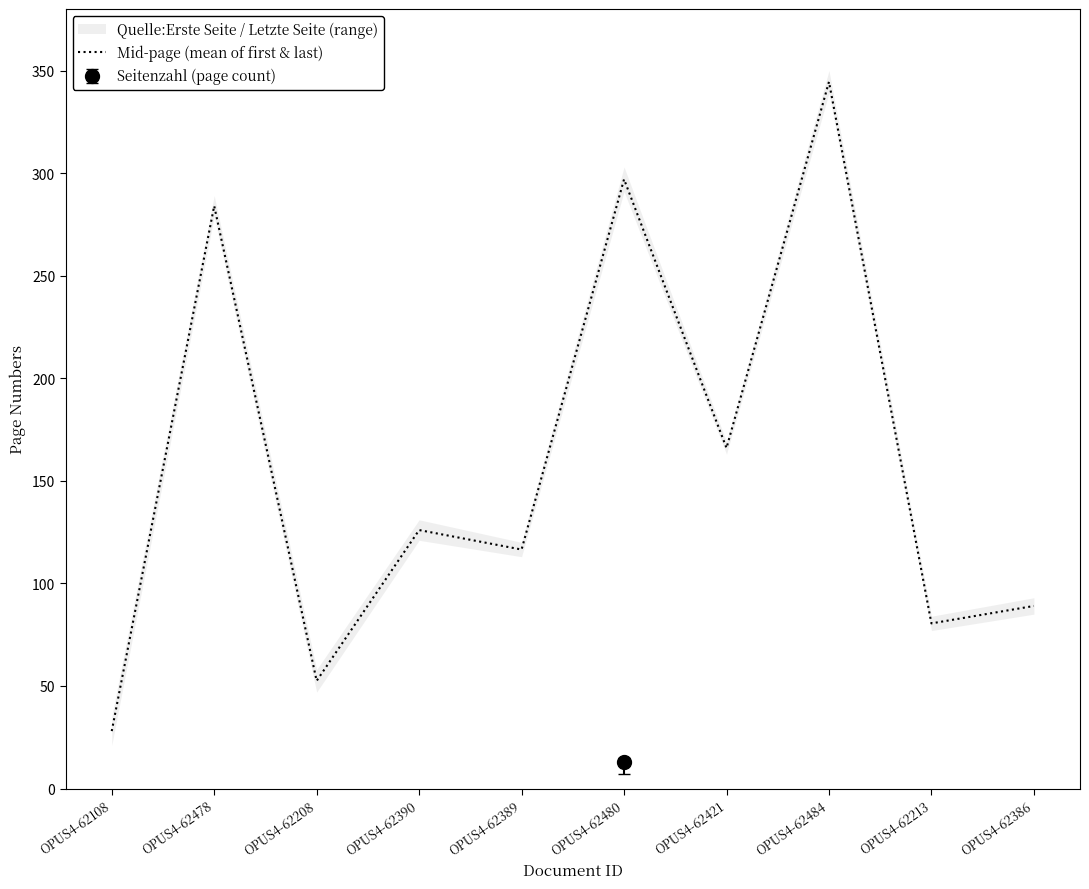

Reading left to right, list all the values displayed in this chart.

28.0	284.0	52.5	126.0	116.5	297.0	166.0	344.5	80.5	89.0